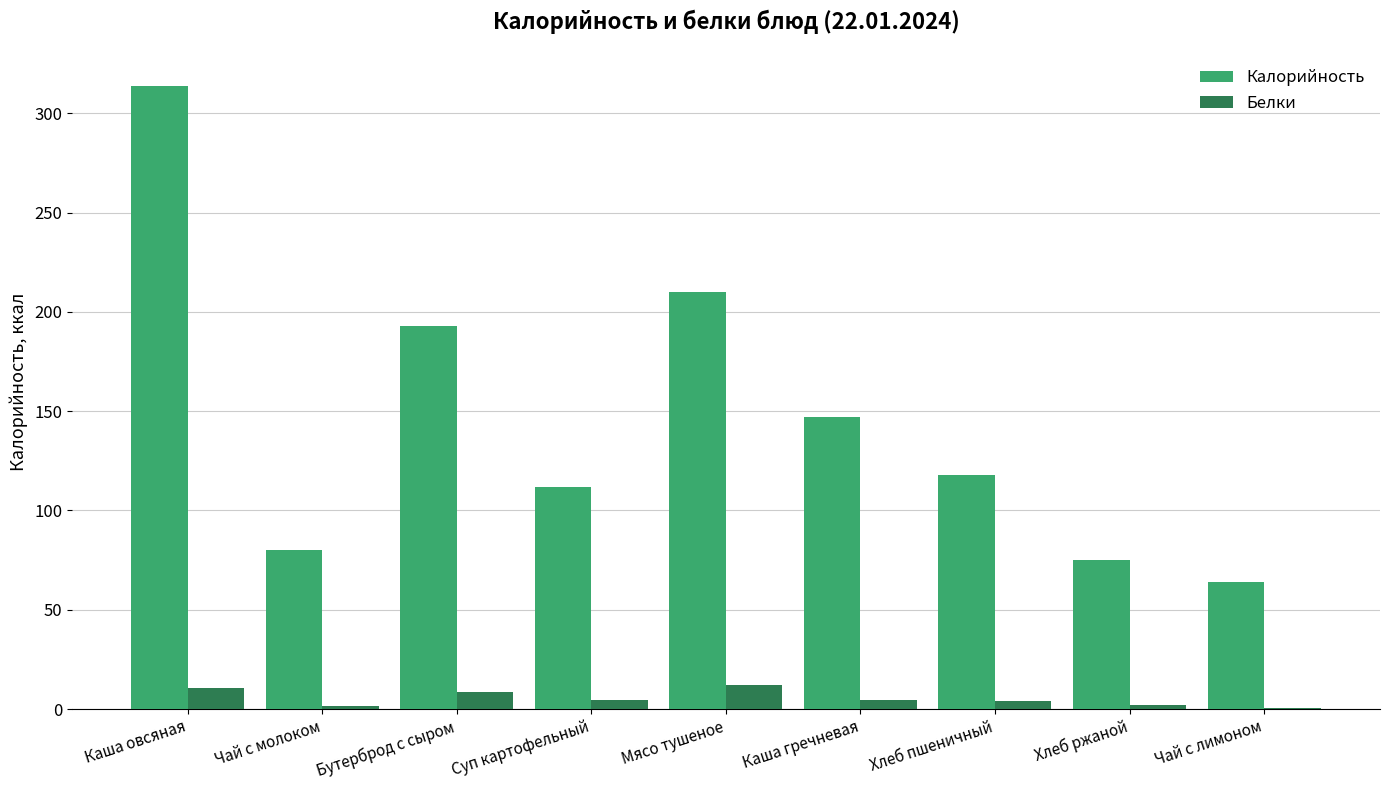

The value of Калорийность at Хлеб пшеничный is 192.5. True or false?

False